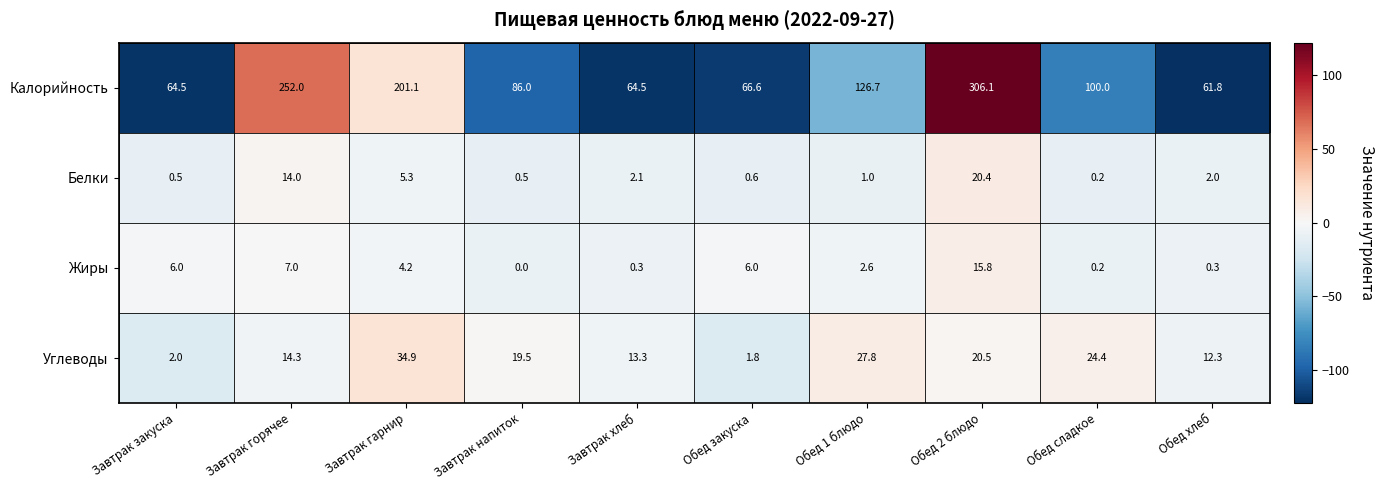

What is the total value across all series at Завтрак горячее?

287.3